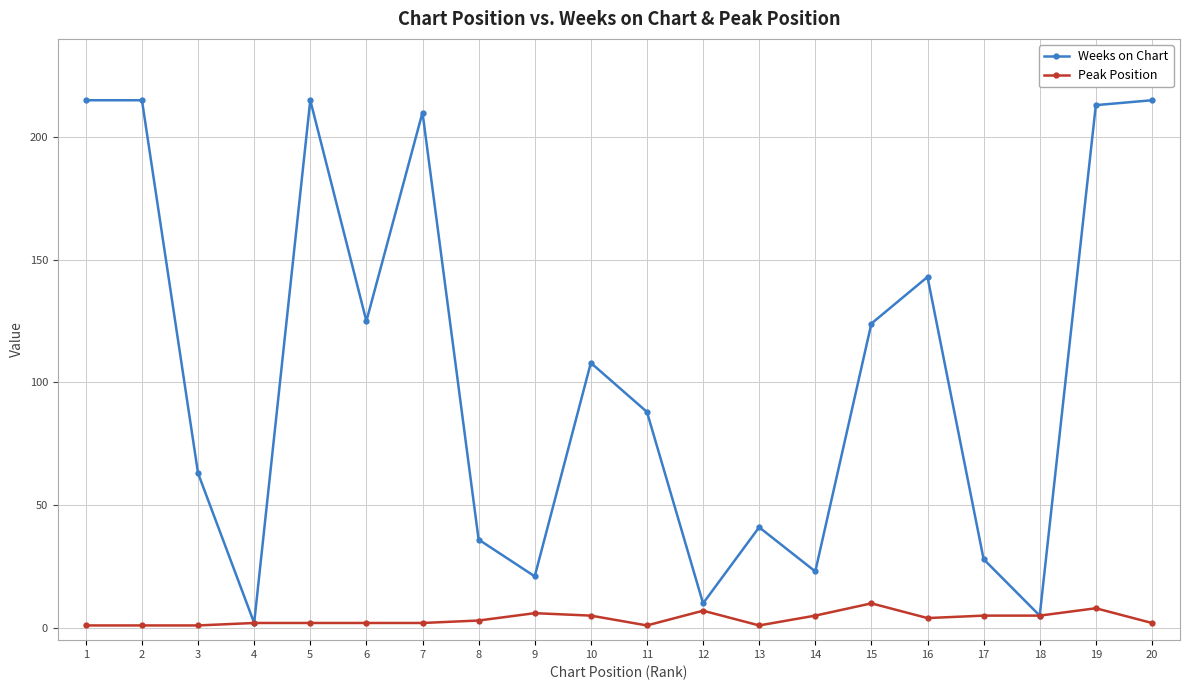

What is the maximum value shown in the chart?

215